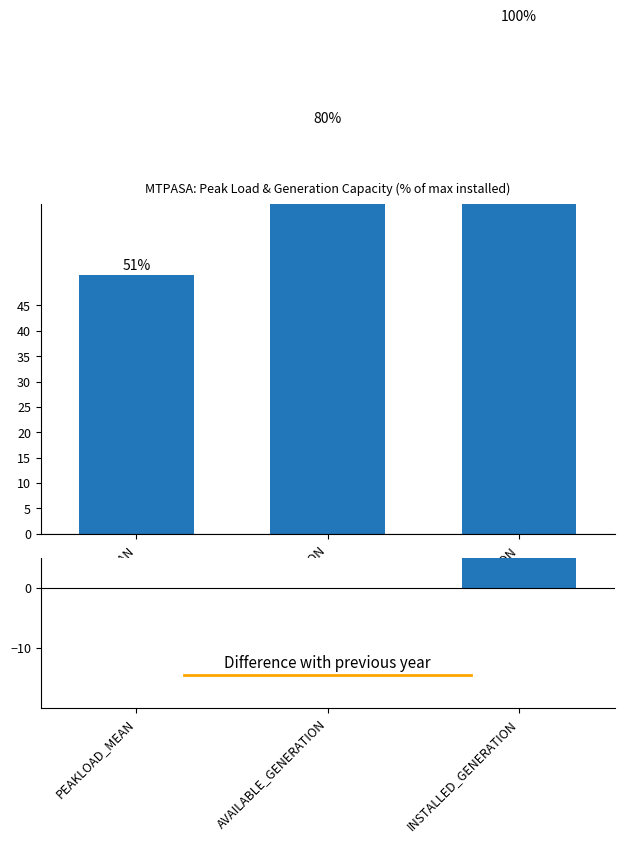

The Current proportion series shows 100 at INSTALLED_GENERATION. True or false?

True